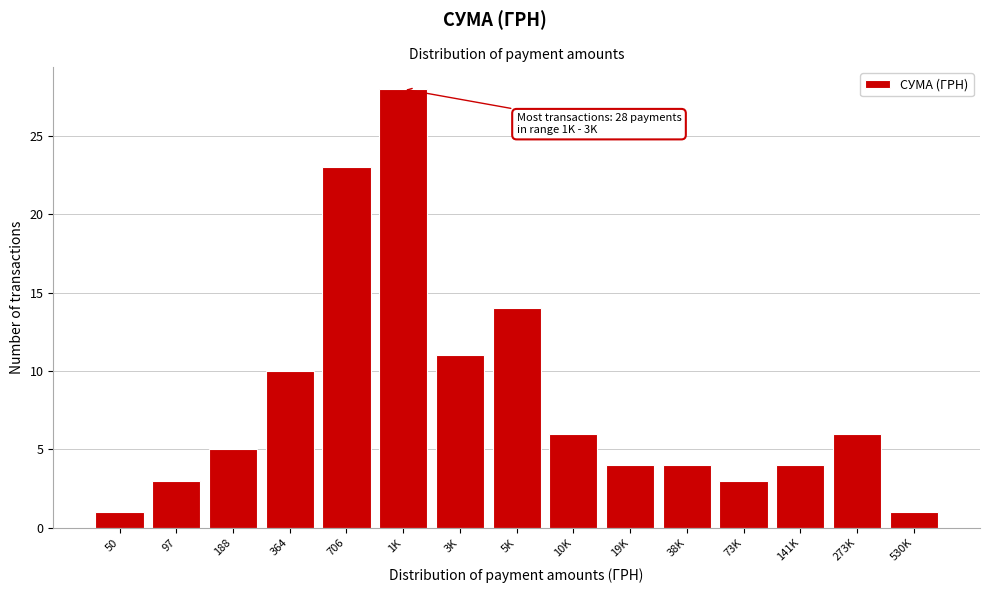

Reading right to left, extract all data points from this chart.

1	6	4	3	4	4	6	14	11	28	23	10	5	3	1